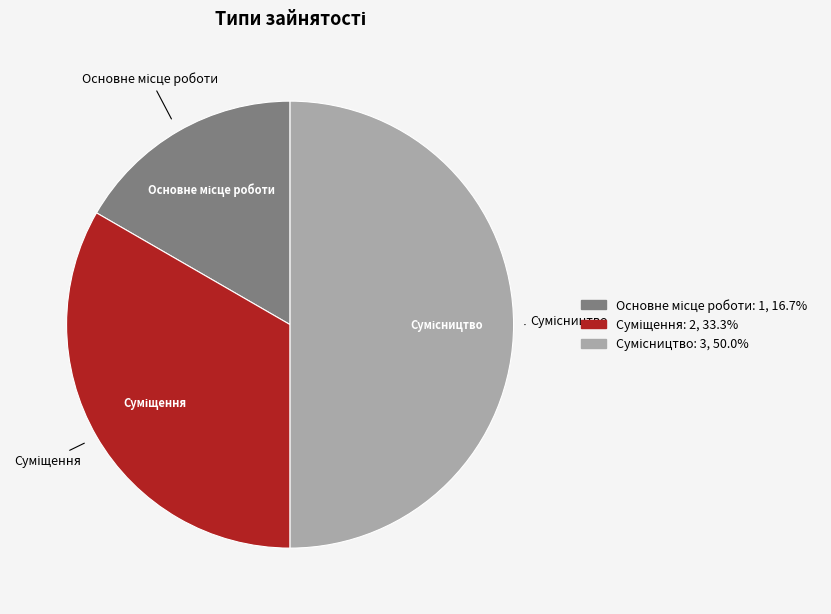

To the nearest percent, what percentage of the pie is Суміщення?

33%